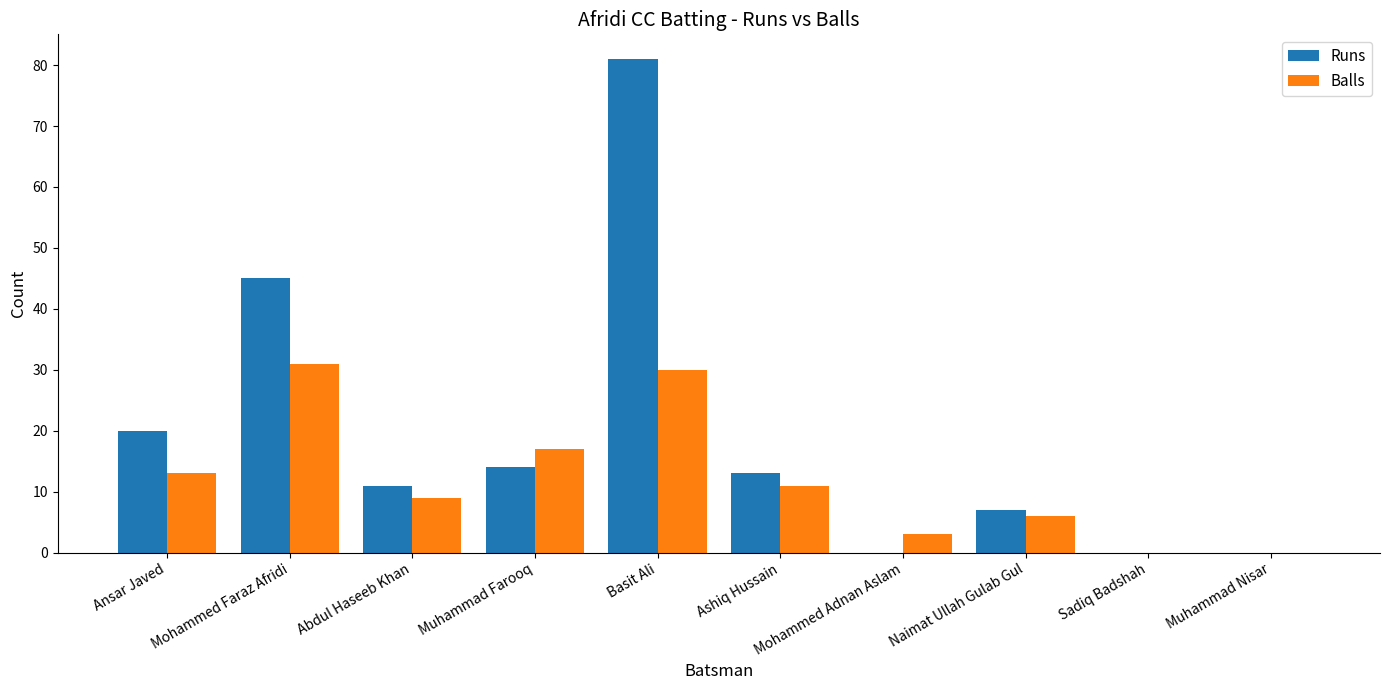

What is the maximum value shown in the chart?

81